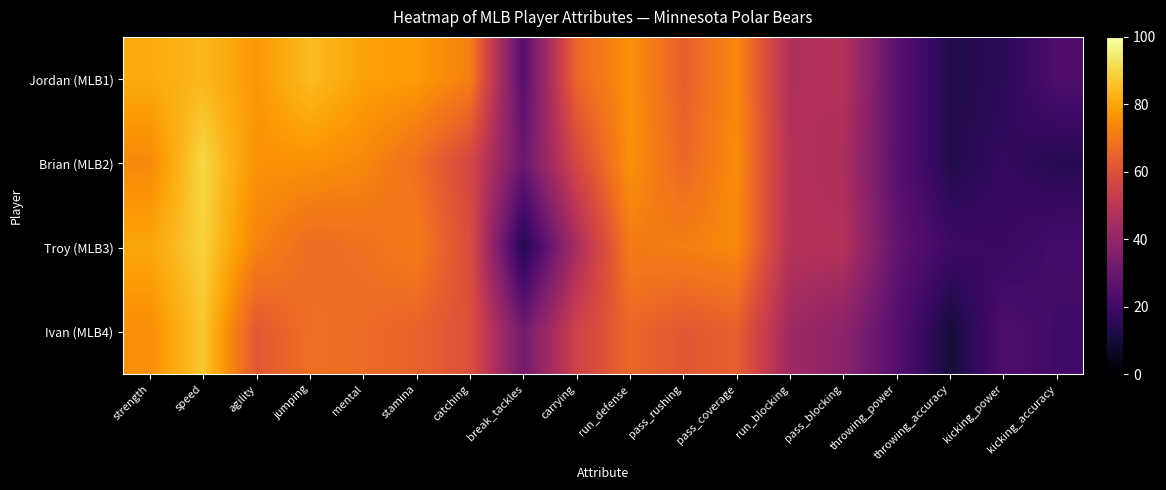

At how many categories does at least one series exceed 20?

17